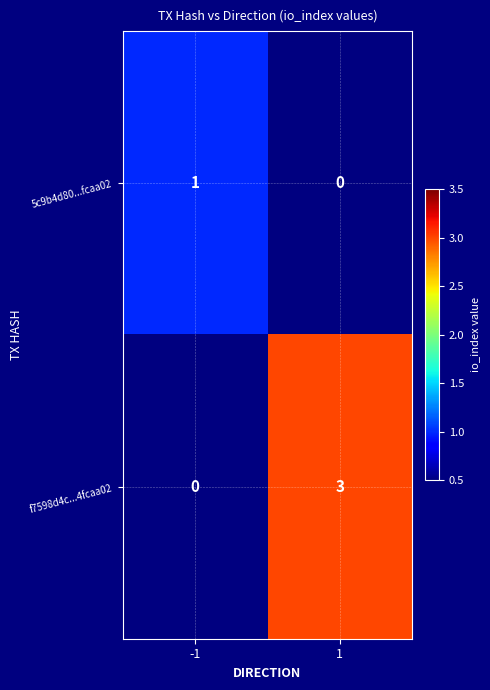

How many data points does each series have?

2